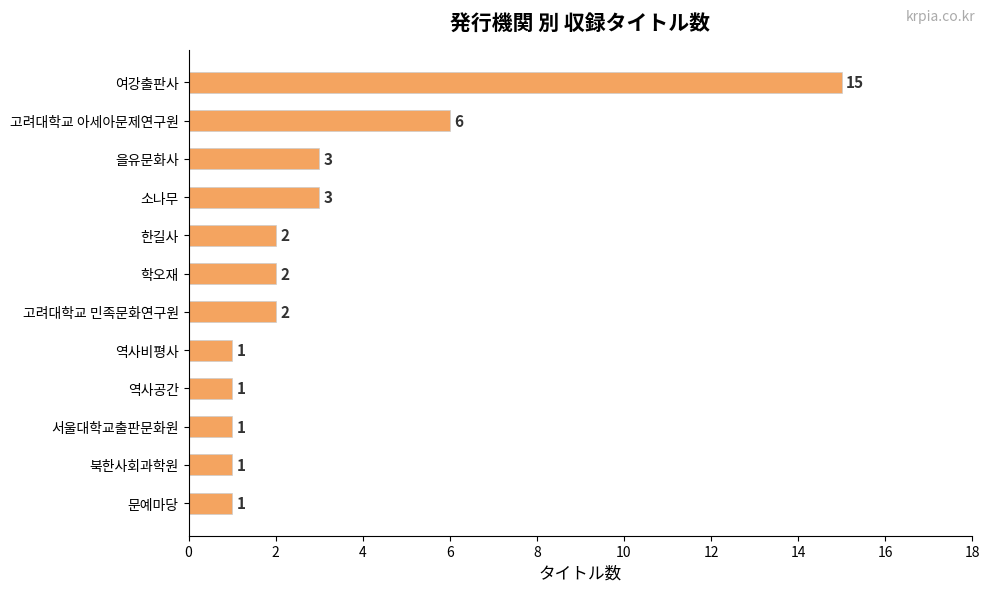

What is the sum of all values?

38